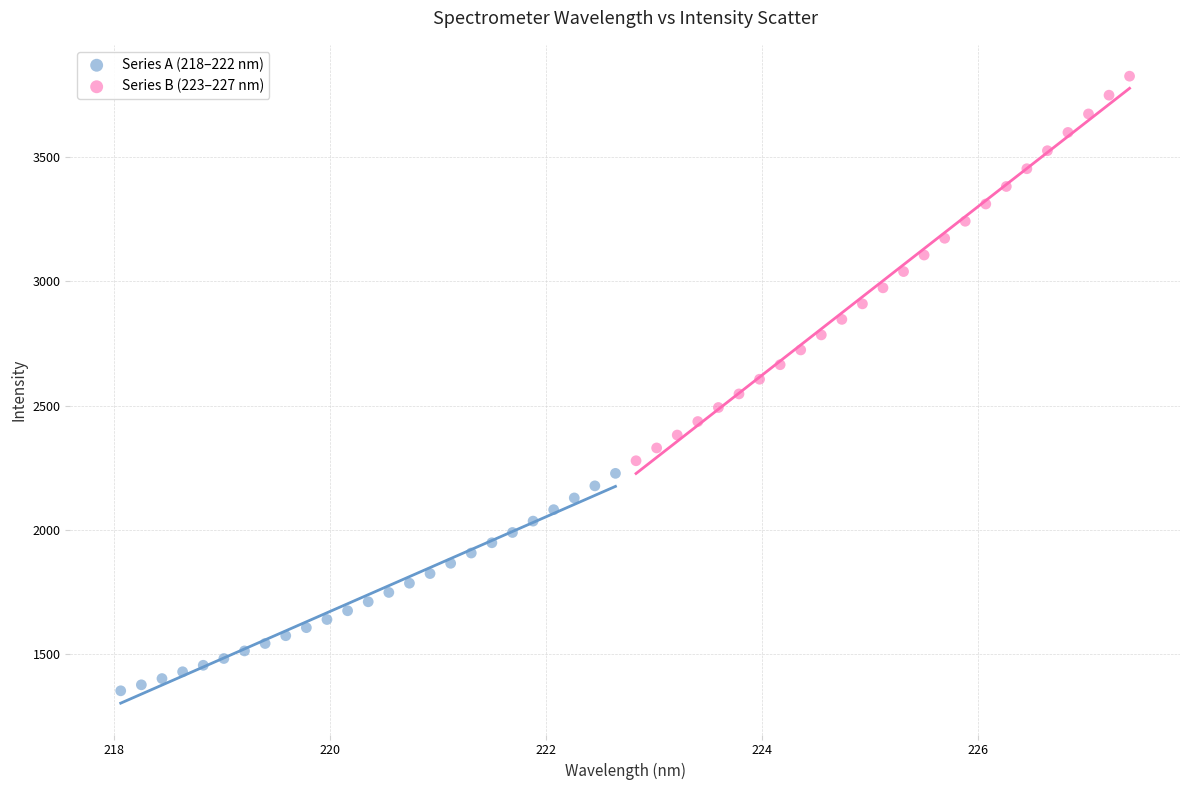

Which series contains the highest Y value?

Series B (223–227 nm)